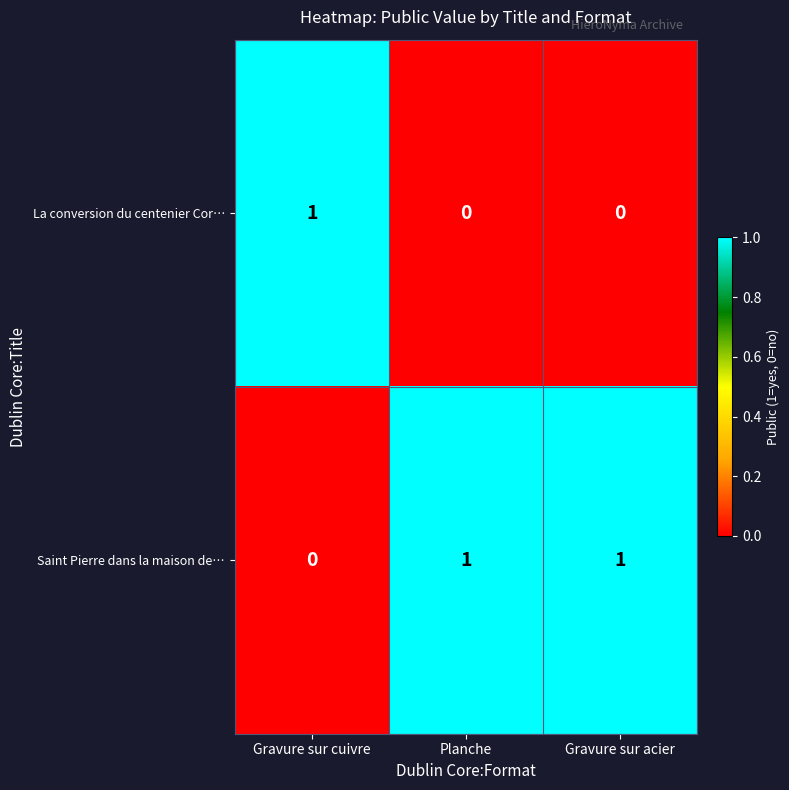

At which label is Saint Pierre dans la maison de… closest to 0?

Gravure sur cuivre